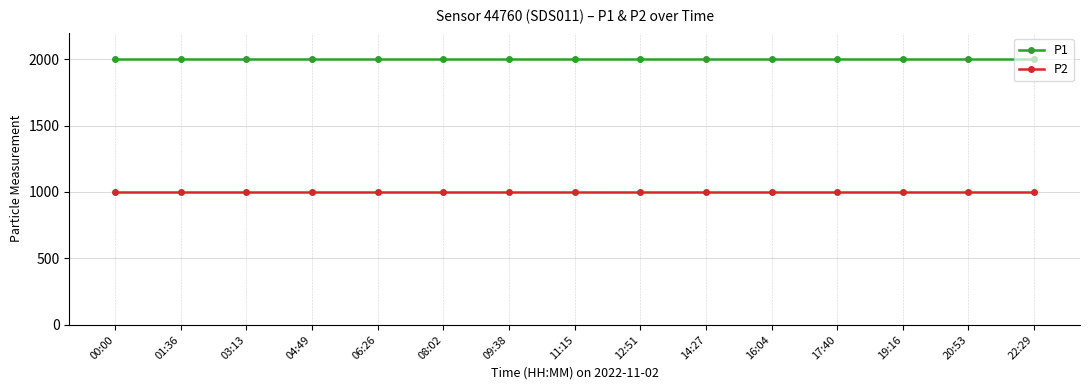

What is the maximum value for P1?

1999.9